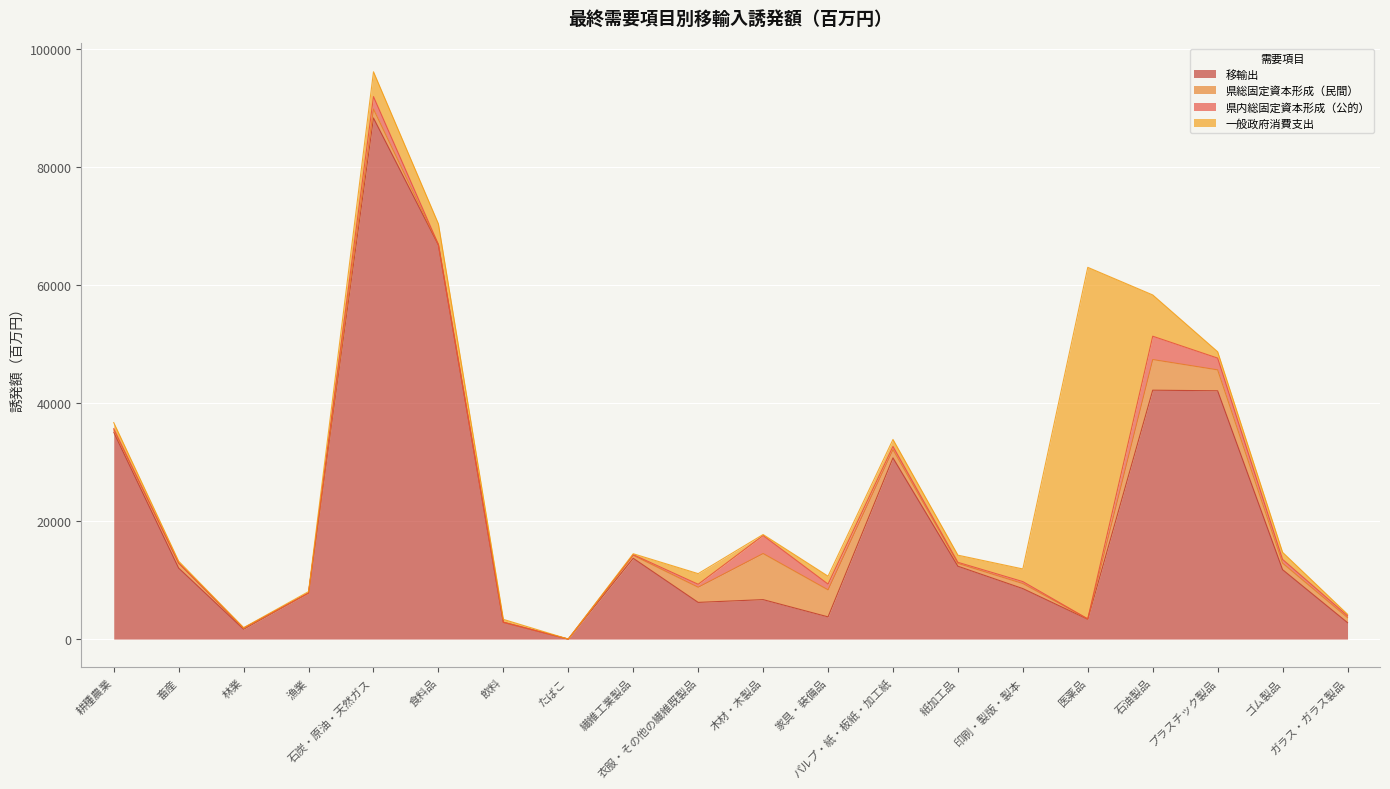

Where does the 県総固定資本形成（民間） series first go above 846?

石炭・原油・天然ガス